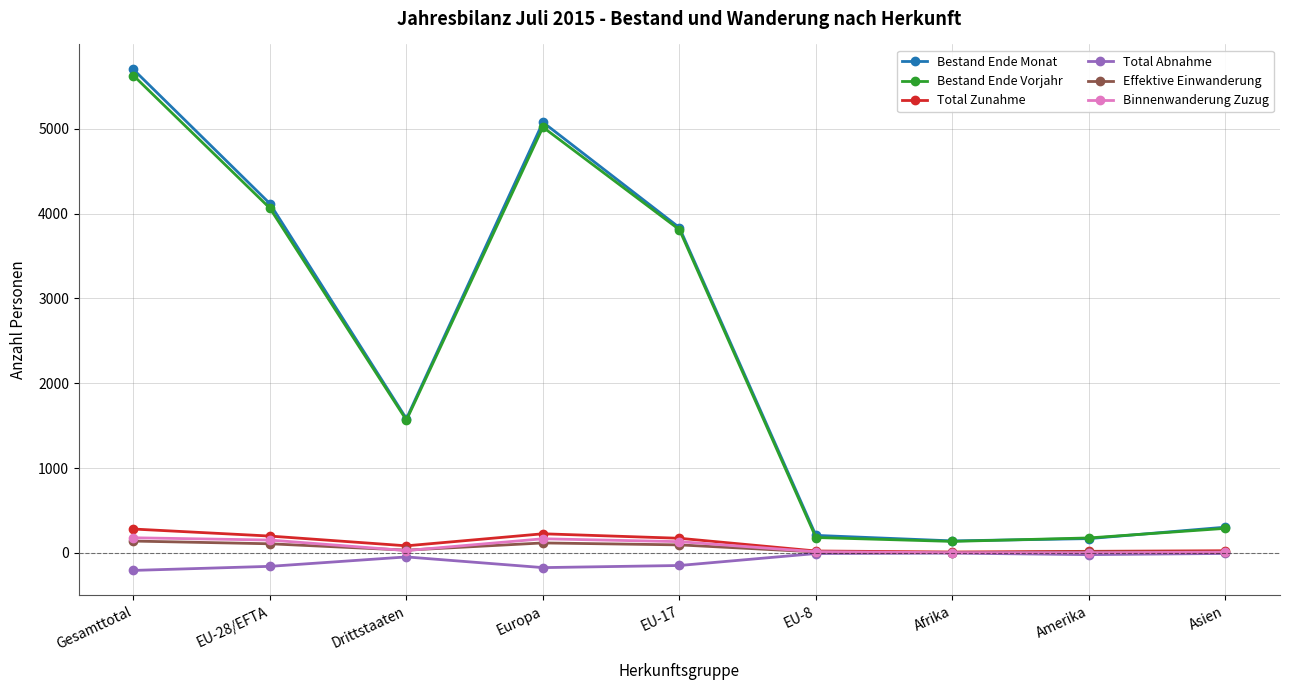

True or false: Bestand Ende Vorjahr and Total Abnahme intersect in this chart.

False